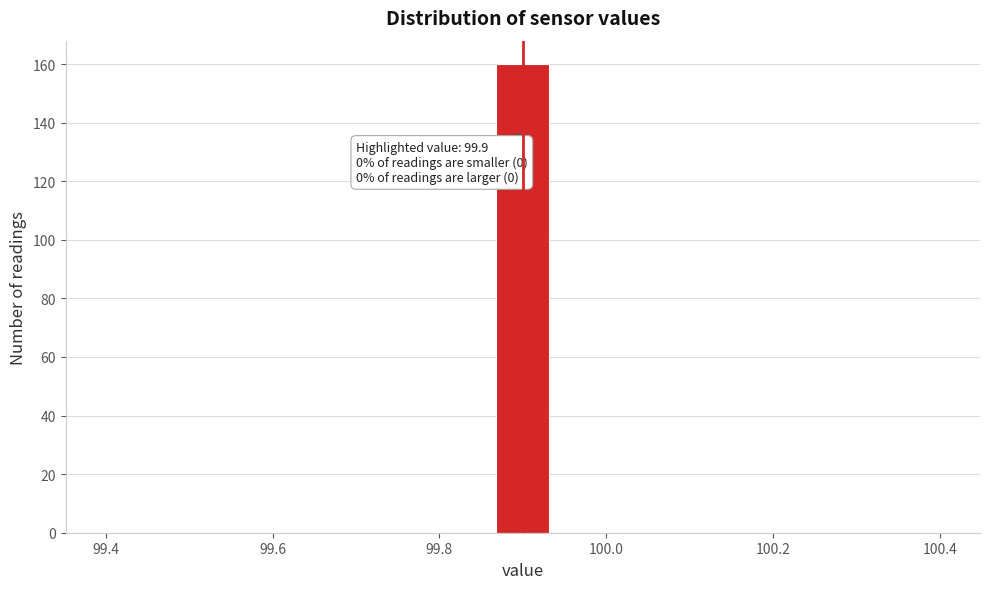

Around what value on the x-axis is the tallest bar? Give the approximate position of its centre, as read against the axis.

99.90